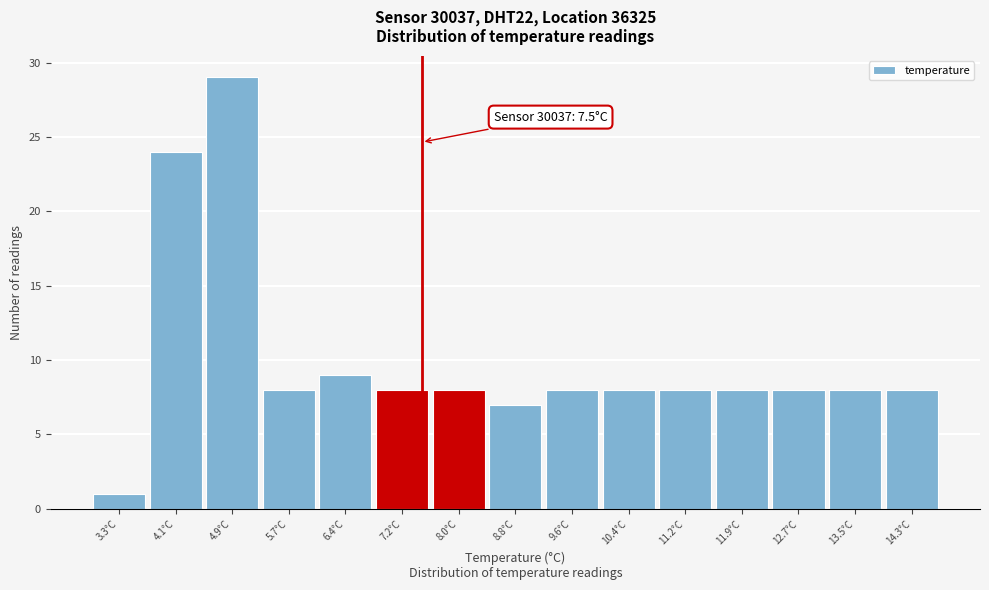

Which range on the x-axis has the tallest bar?

4.5 to 5.3